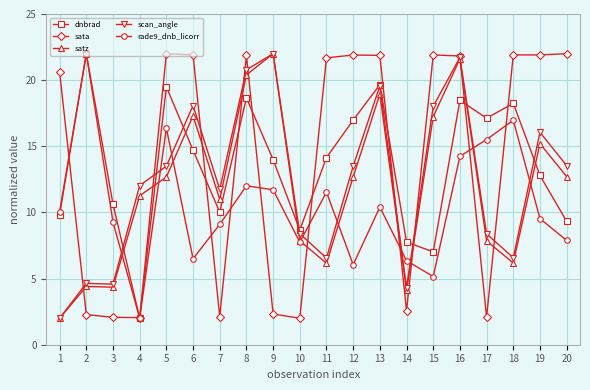

Which series changed the most between 17 and 20?

sata